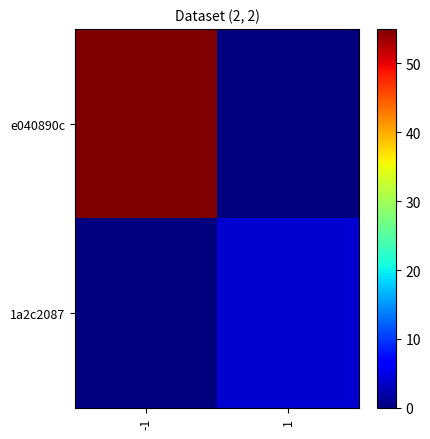

Which series has the largest total across all categories?

e040890c